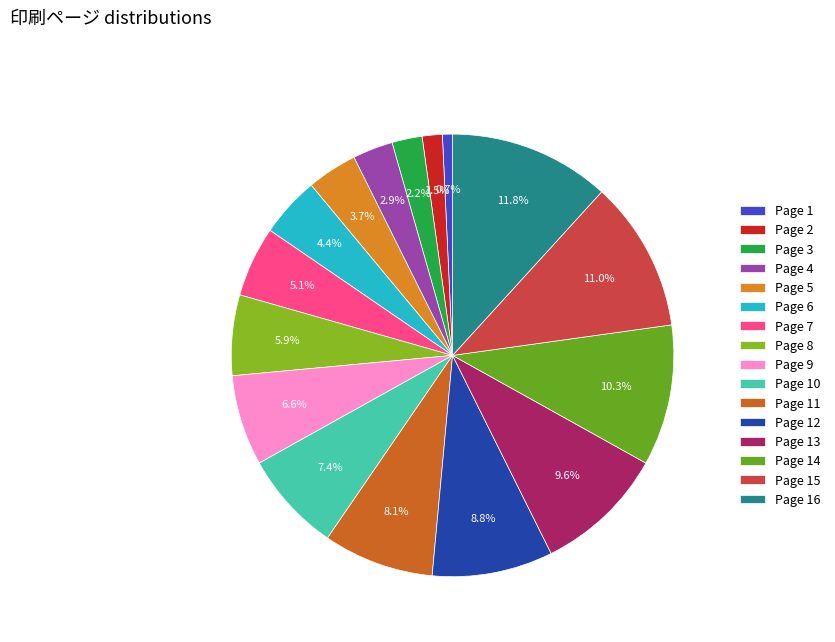

Which slice is the smallest?

Page 1